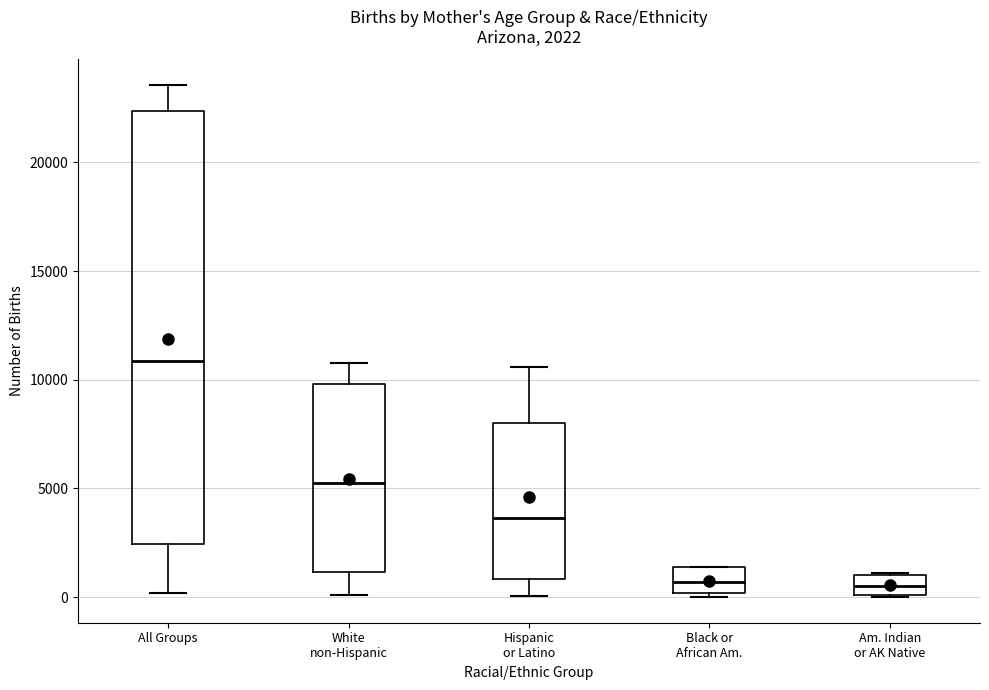

Comparing the boxes themselves (not the whiskers), which one is the tallest?

All Groups